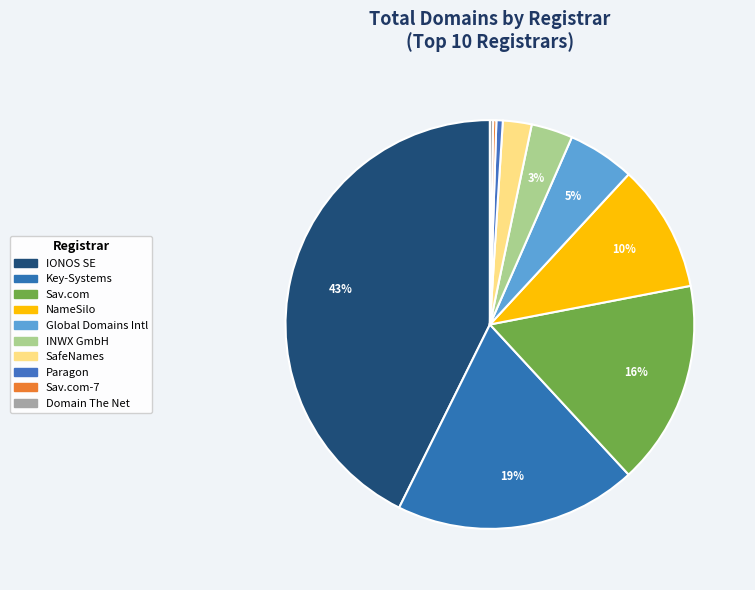

Which category has the biggest portion of the pie?

IONOS SE